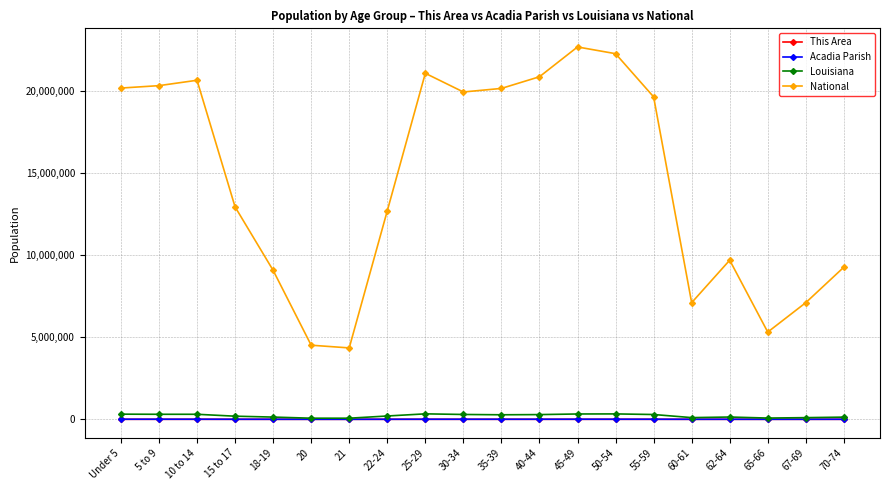

What is the greatest value displayed?

22708591